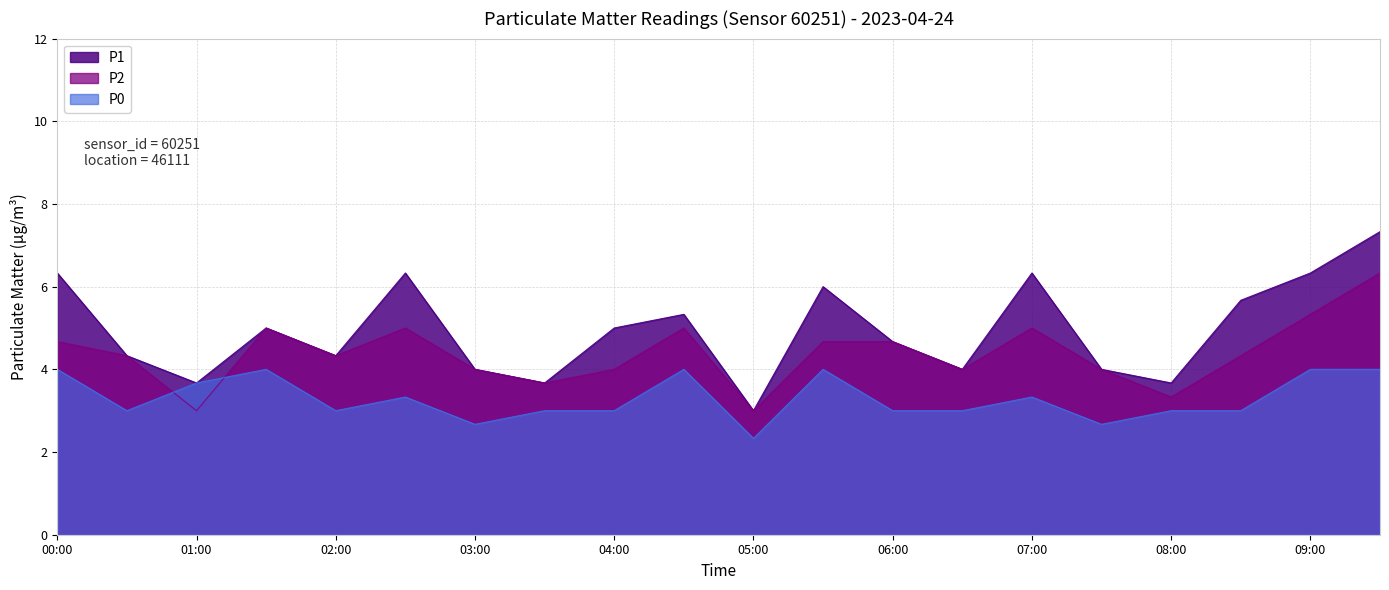

Read the P0 value at 07:30.

2.7